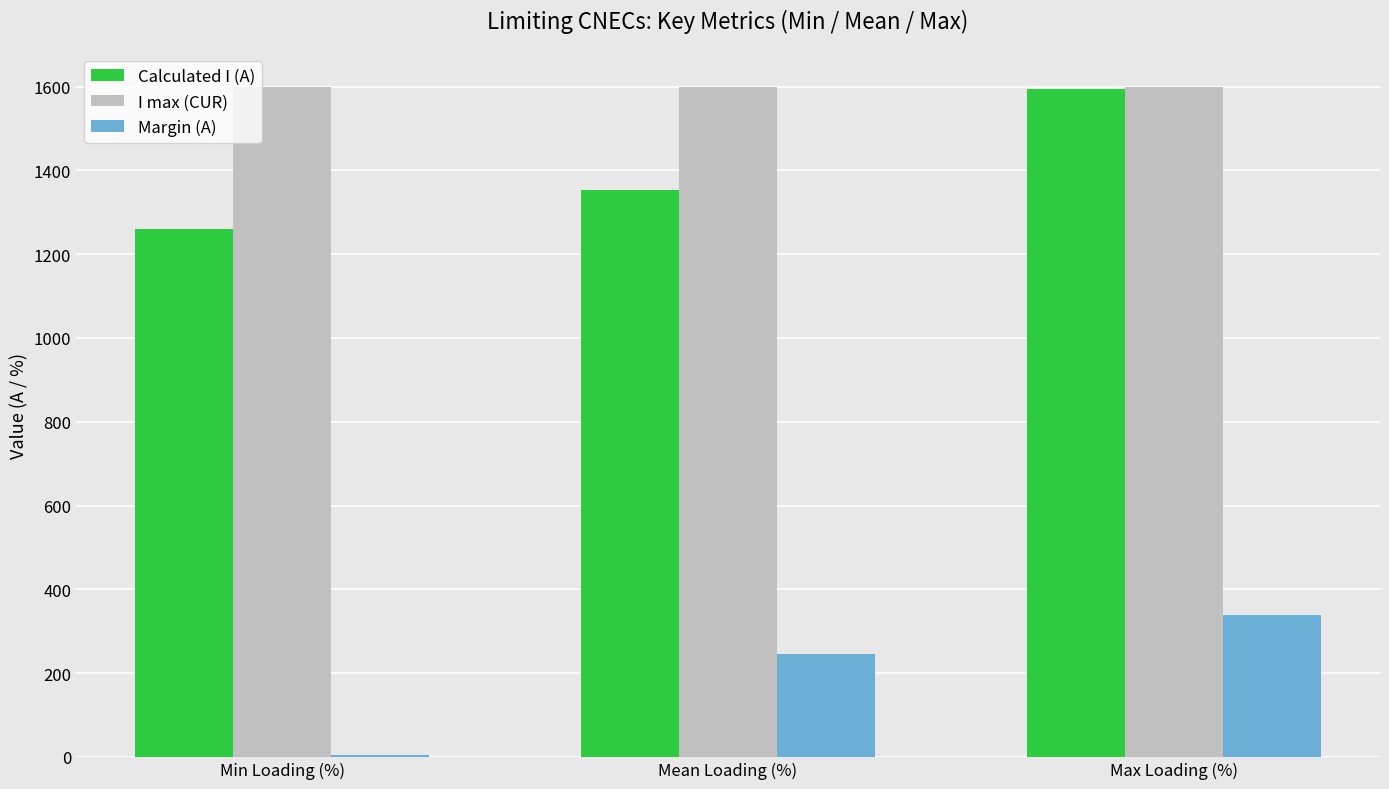

The value of Margin (A) at Max Loading (%) is 339.0. True or false?

True